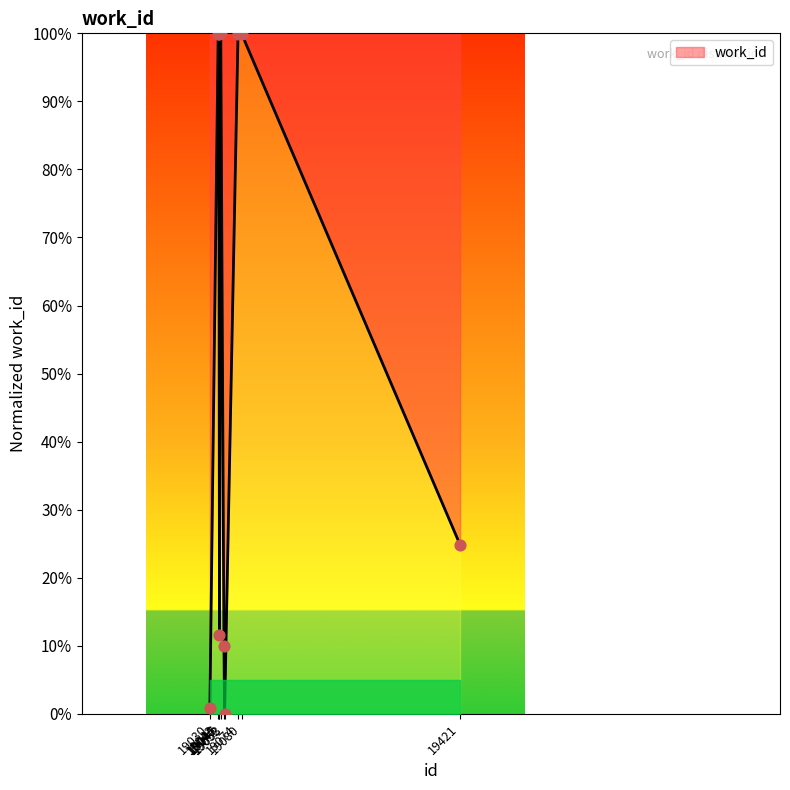

What is the change in value from 19045 to 19047?

+88.4